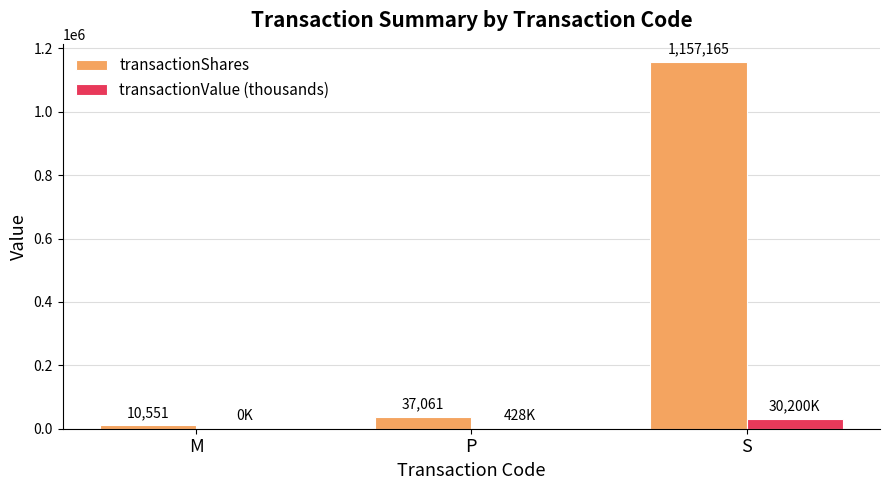

What is the sum of the transactionValue (thousands) values at S and M?

30200.4